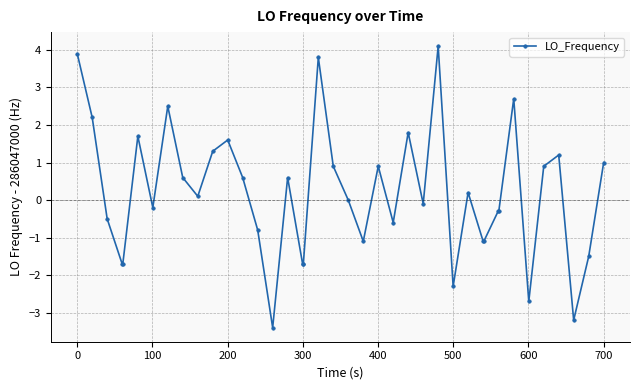

What is the minimum value shown in the chart?

-3.4